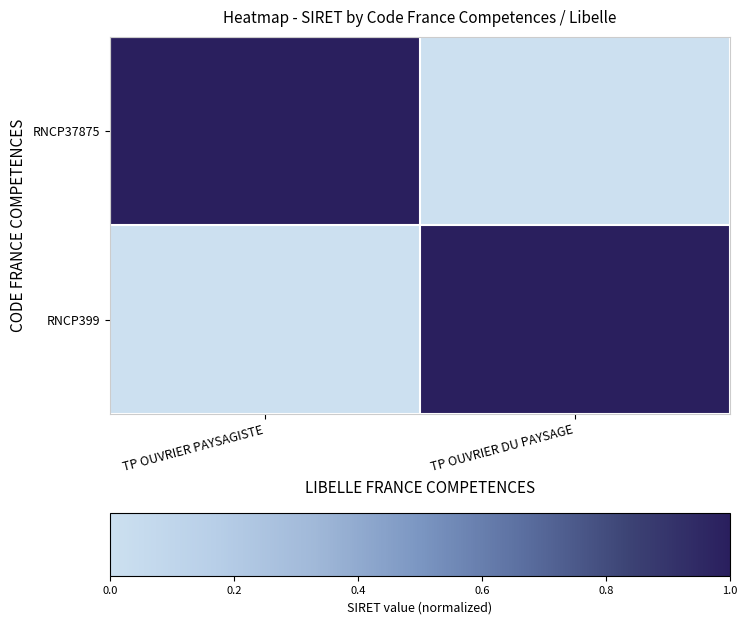

Which series changed the most between TP OUVRIER PAYSAGISTE and TP OUVRIER DU PAYSAGE?

RNCP37875